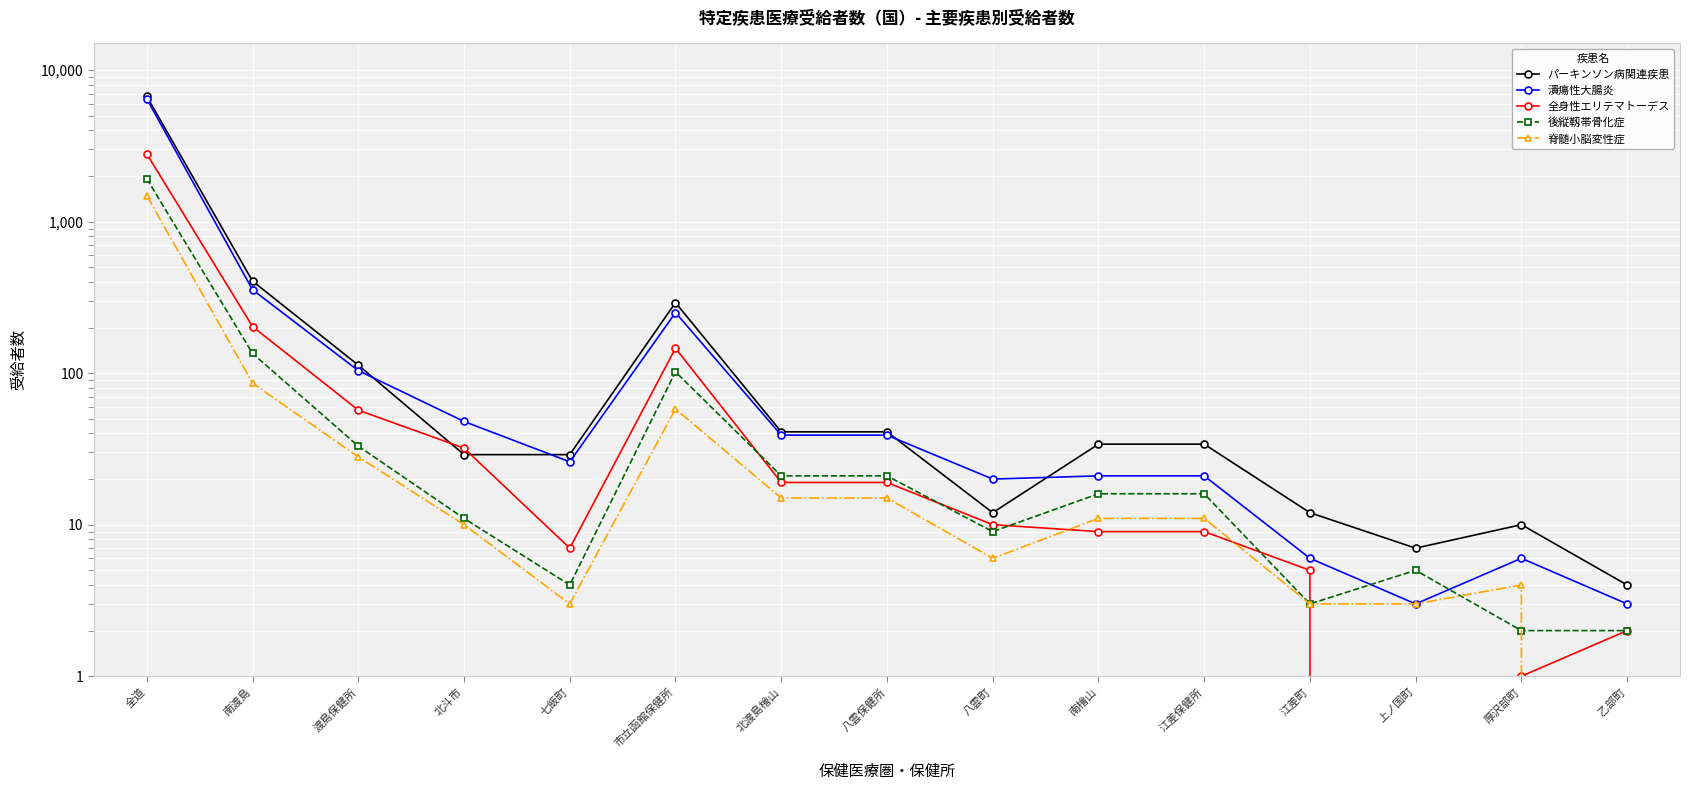

What position from the right is 八雲町?

7